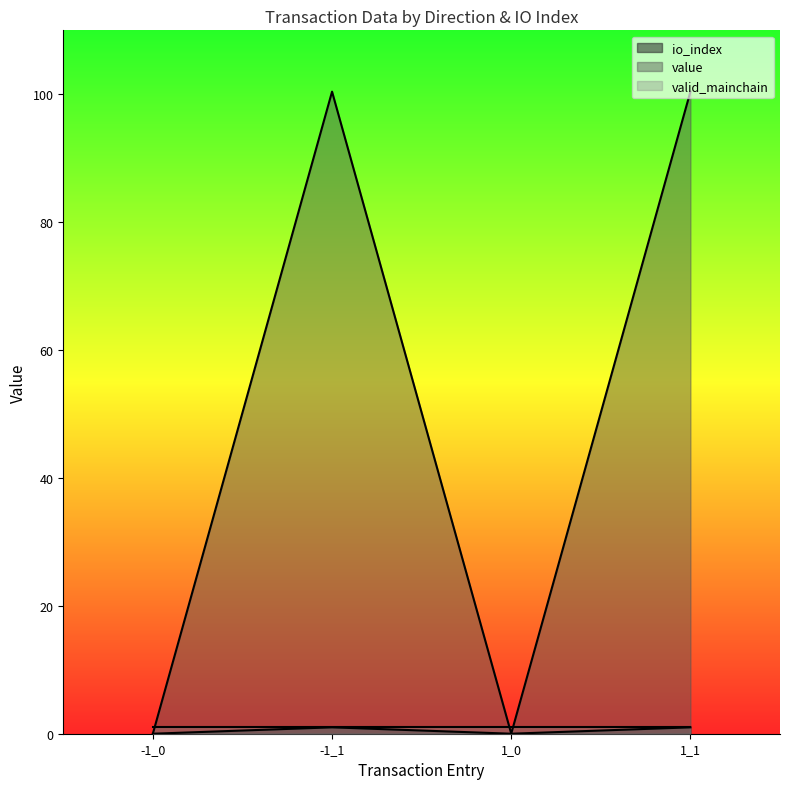

True or false: io_index has a value of 0.3 at -1_0.

False